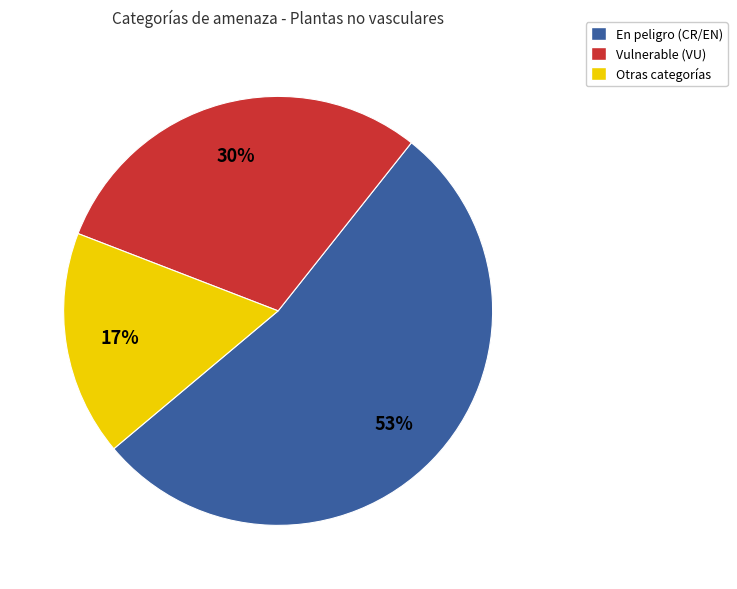

Which has a higher value, Otras categorías or En peligro (CR/EN)?

En peligro (CR/EN)